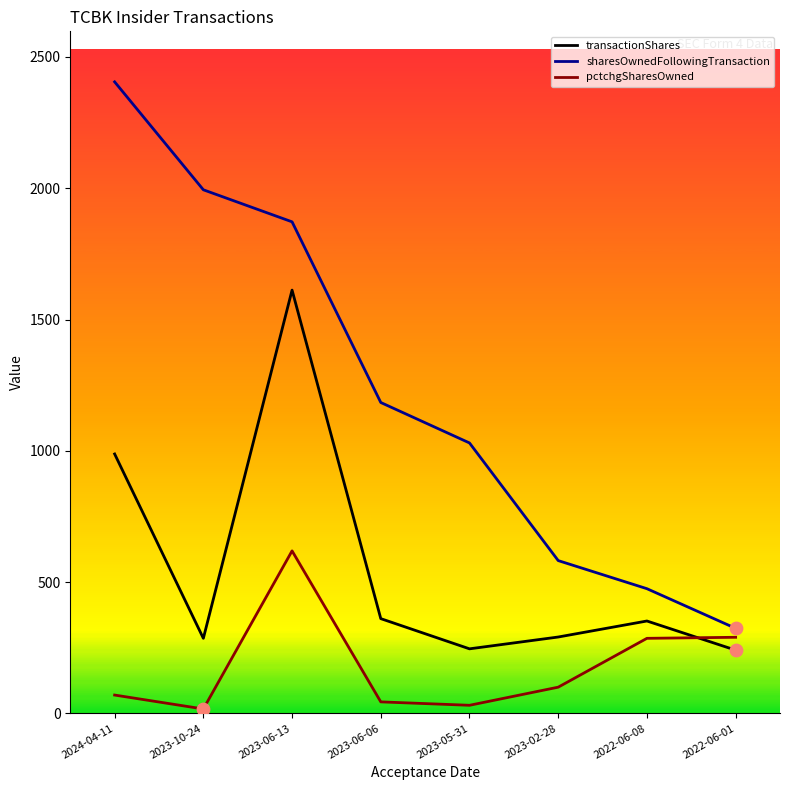

Which series has the widest spread of values?

sharesOwnedFollowingTransaction